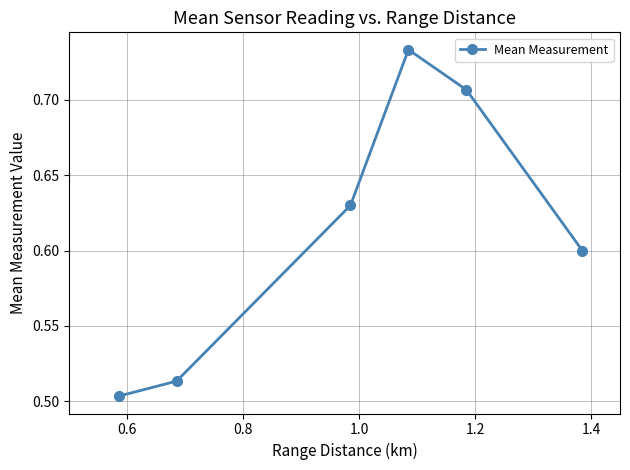

Count the values in the range 0 to 1.

6